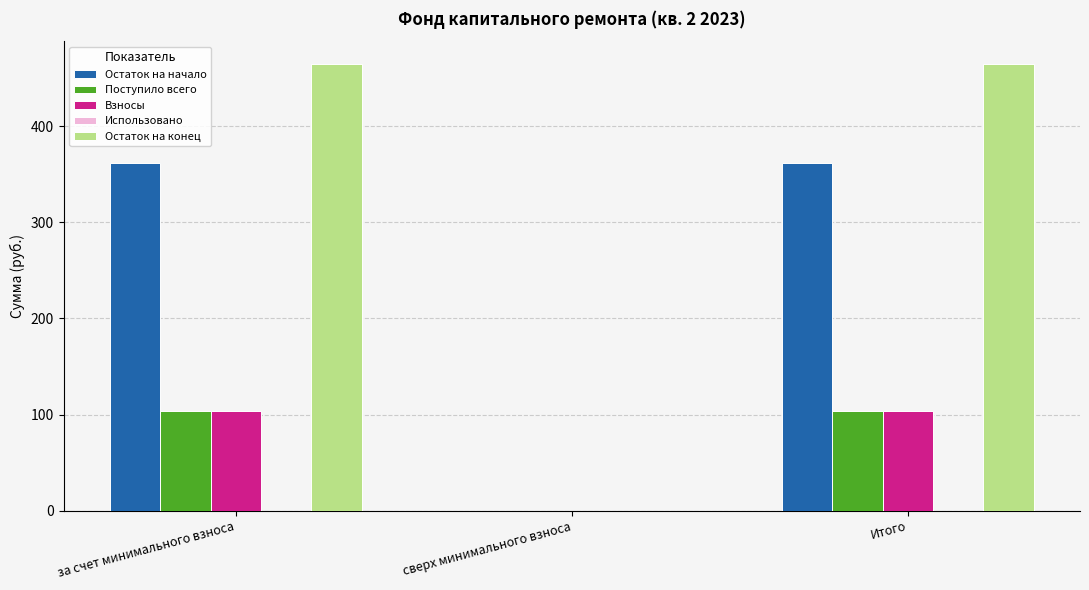

What is the average value of the Остаток на конец series?

310.2